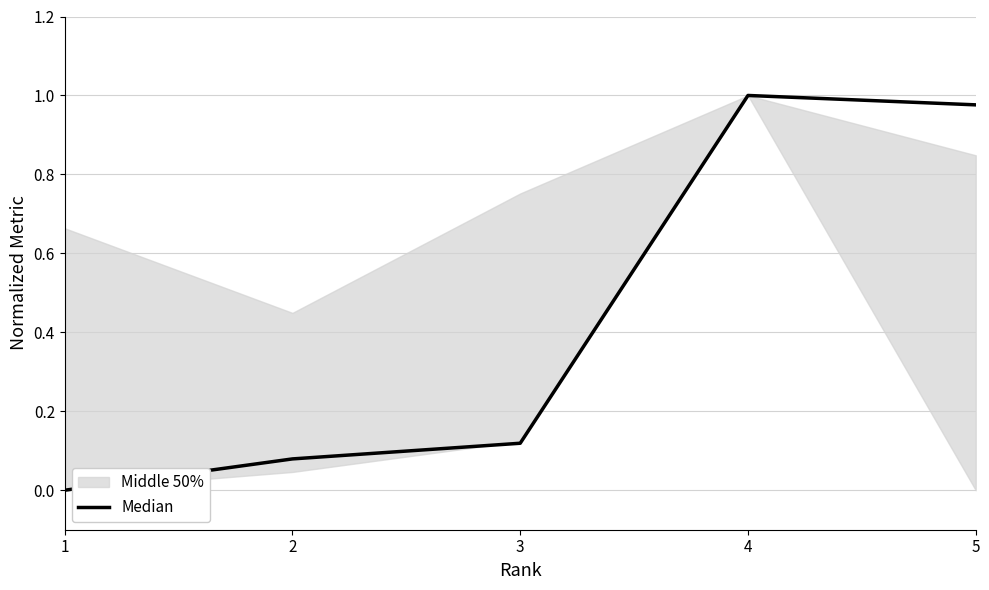

How many interior local peaks (higher than both neighbors) does the data have?

1